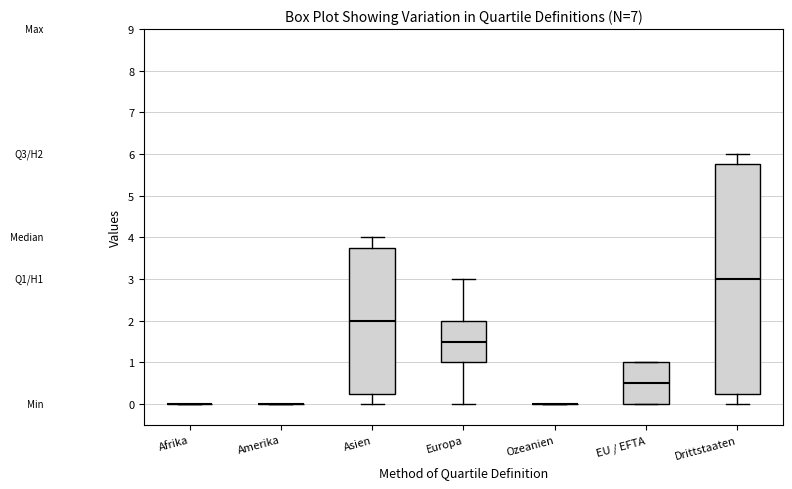

Where does the lower whisker of the box for Drittstaaten end on the y-axis? The values are not printed on the chart, so give them approximately, as read against the axis.

0.0